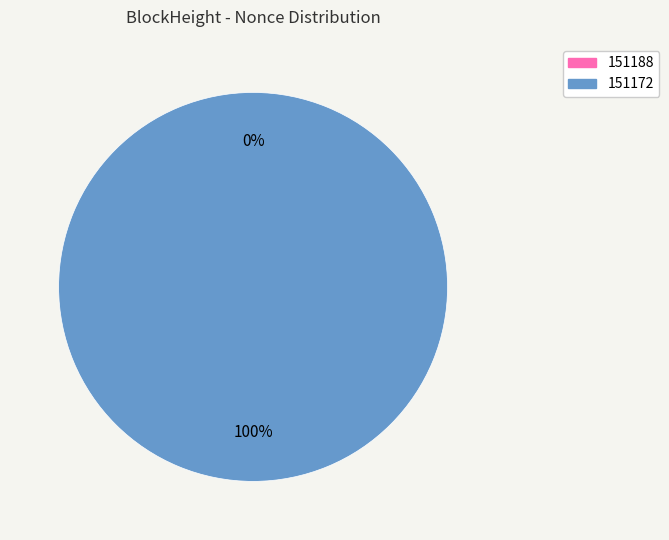

The 151172 slice represents 92% of the pie. True or false?

False